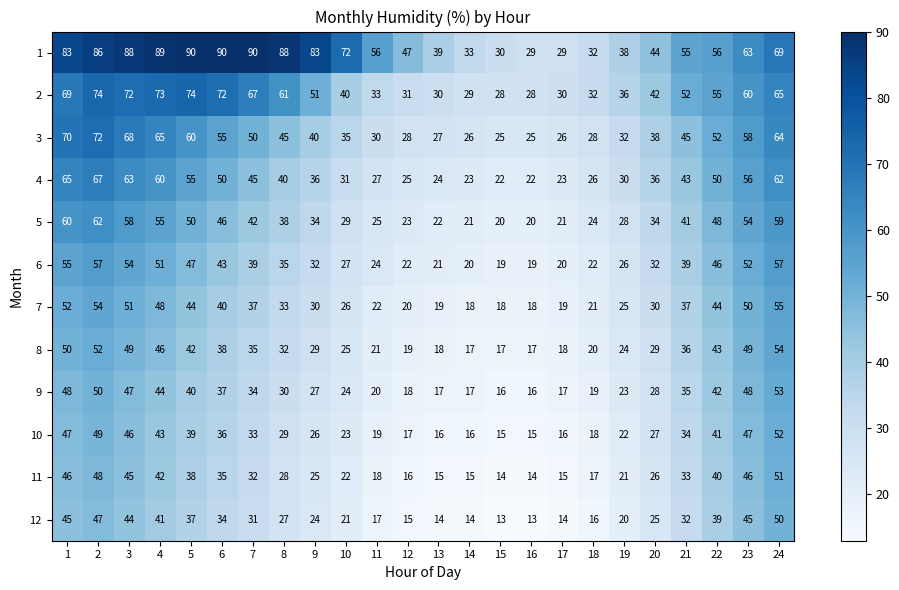

The value of 10 at 17 is 23. True or false?

False